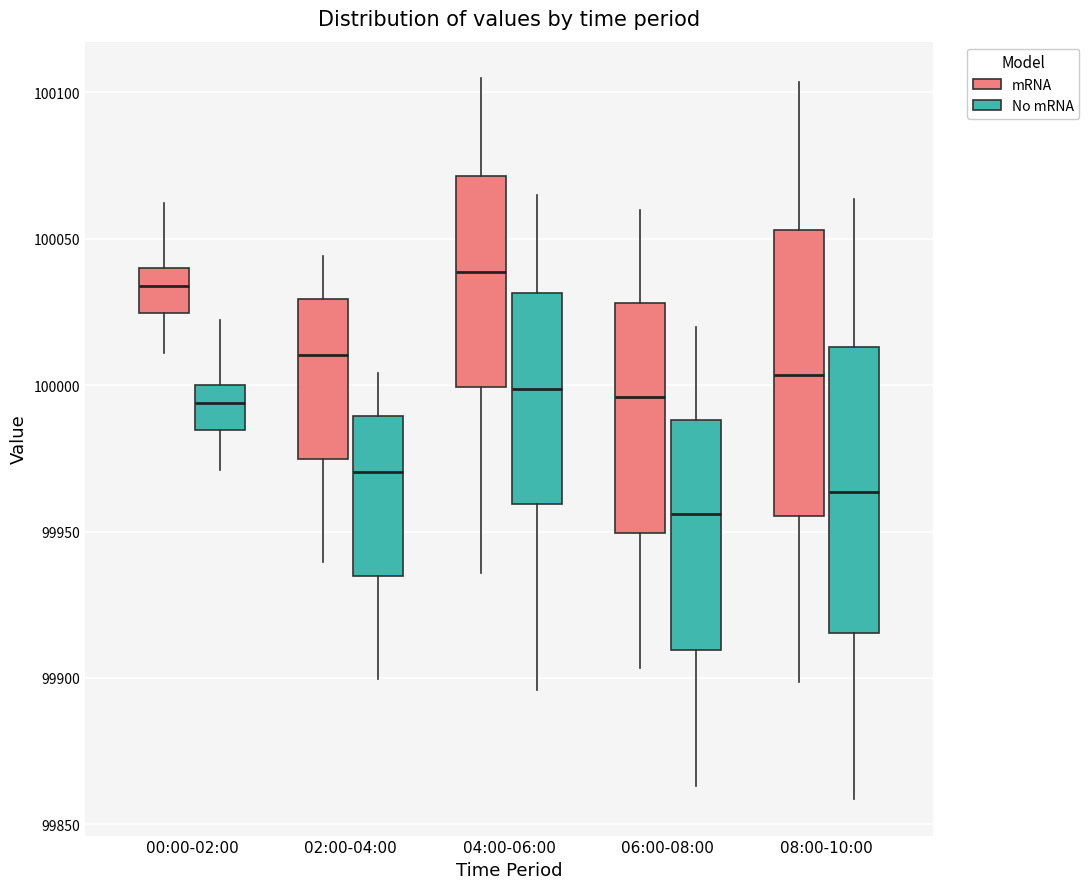

Which box has the lowest median line?

06:00-08:00 (No mRNA)